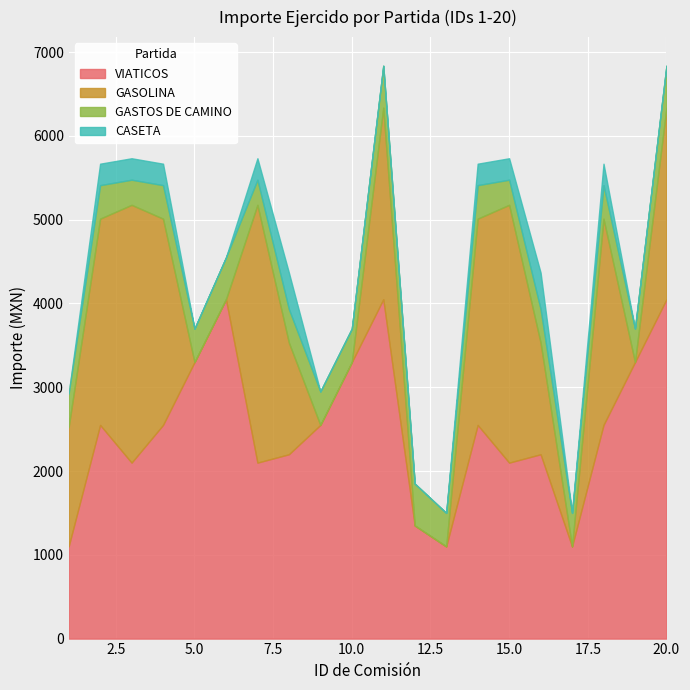

Which series has the widest spread of values?

GASOLINA